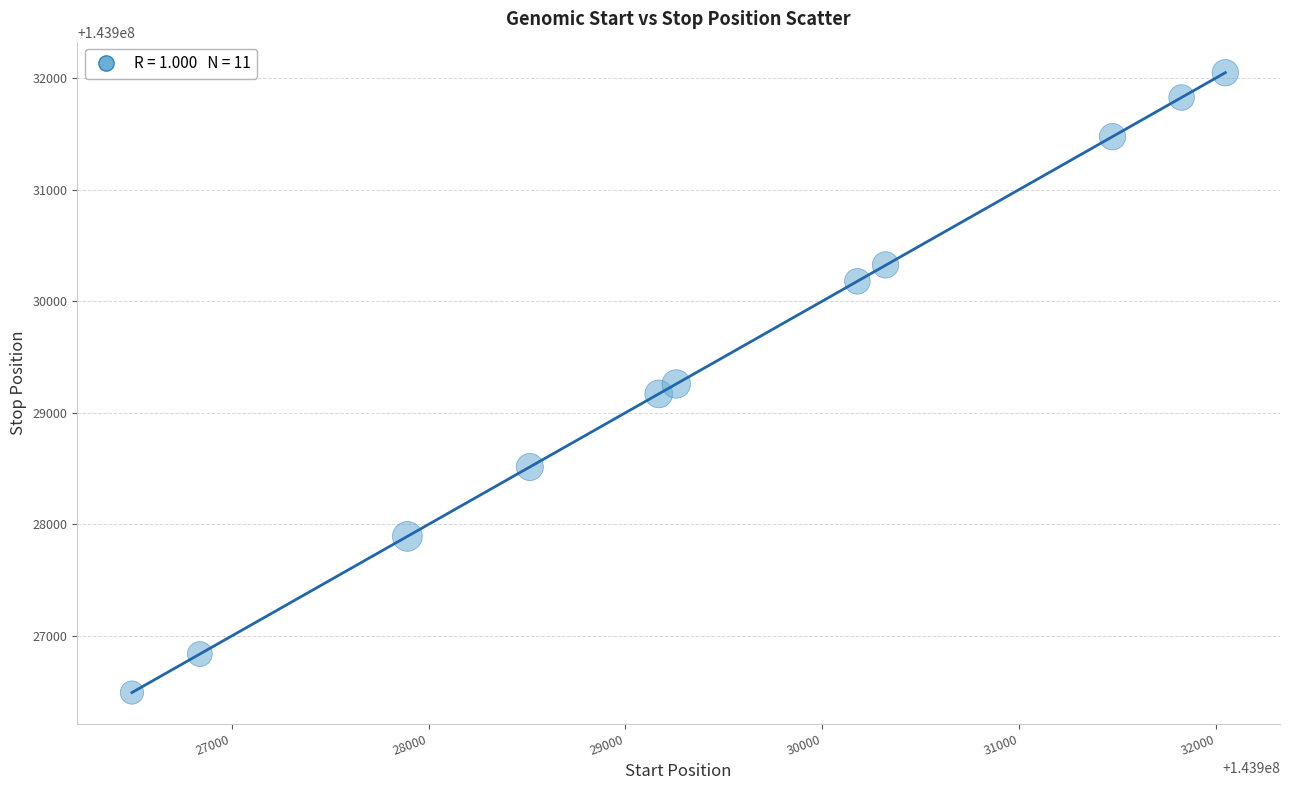

What is the average X value?

143929455